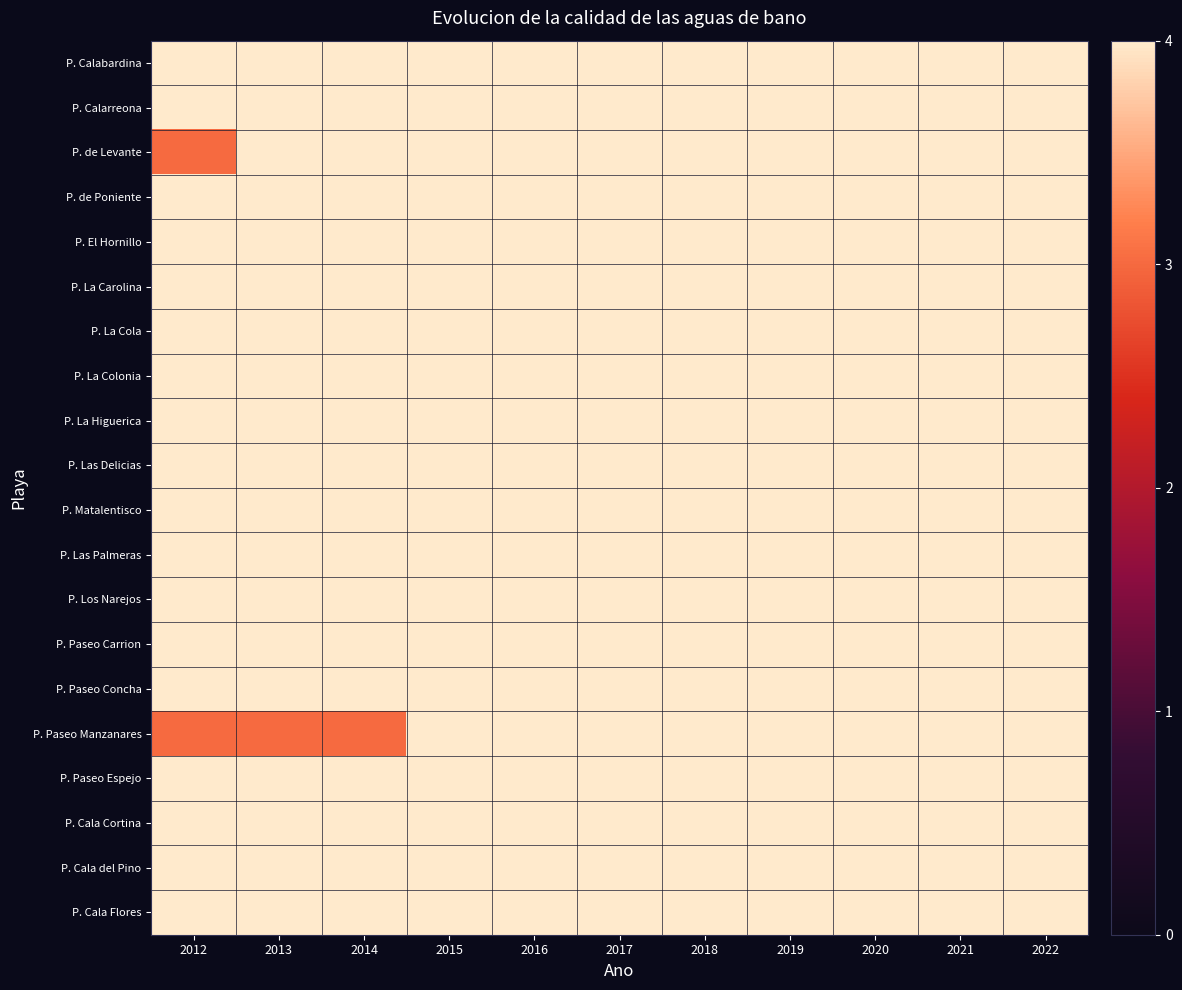

How many data points does each series have?

11